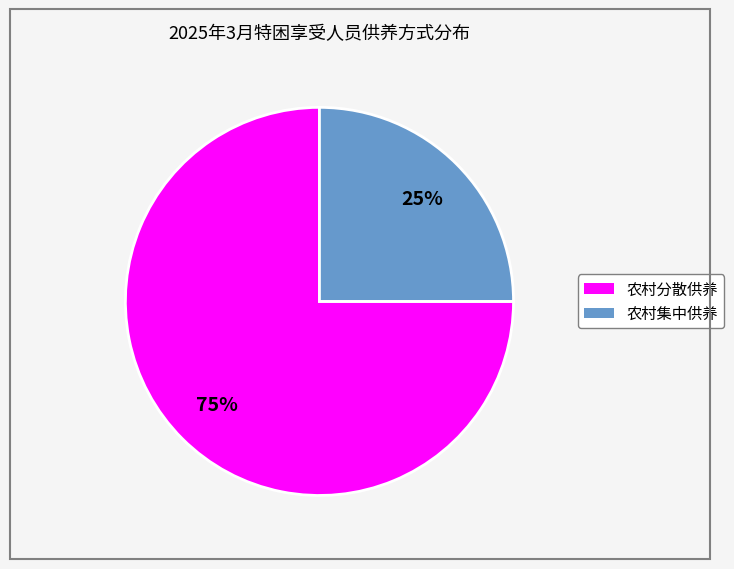

Is it true that 农村集中供养 is 16% of the pie?

False